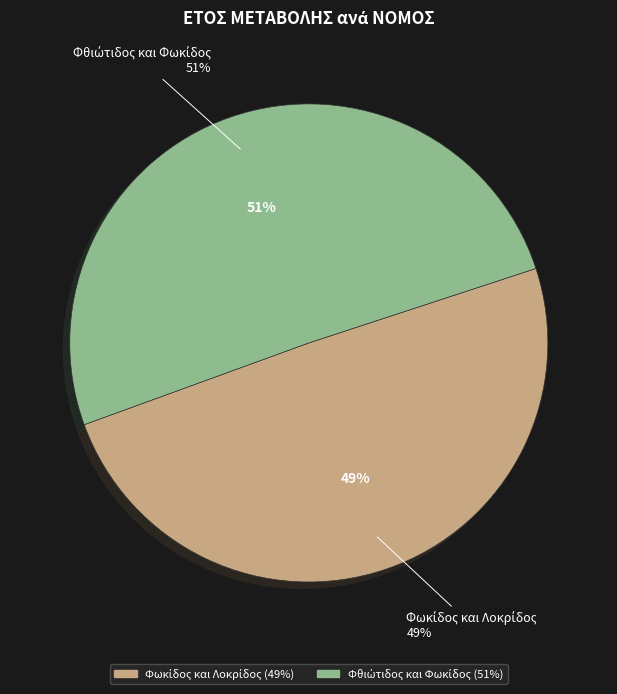

Do Φθιώτιδος και Φωκίδος and Φωκίδος και Λοκρίδος together represent more than half of the pie?

Yes